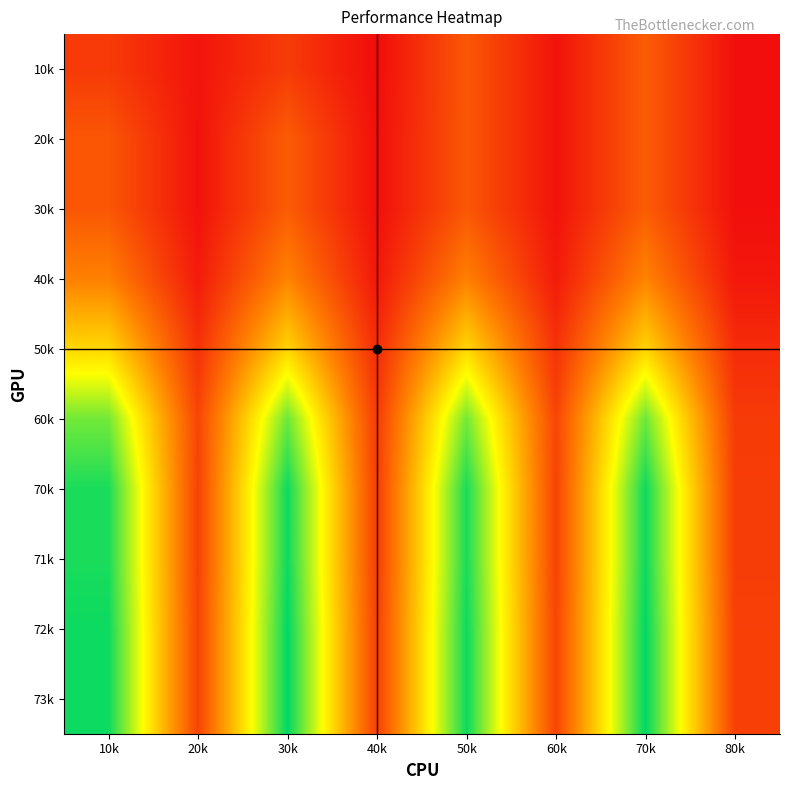

At how many categories does at least one series exceed 4072?

4